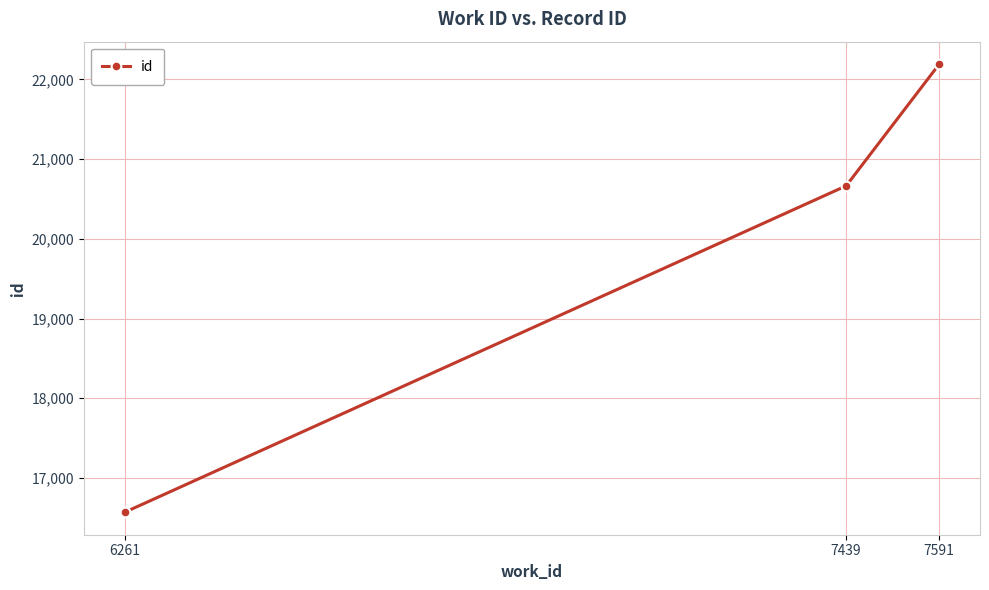

How many categories are shown in the chart?

3